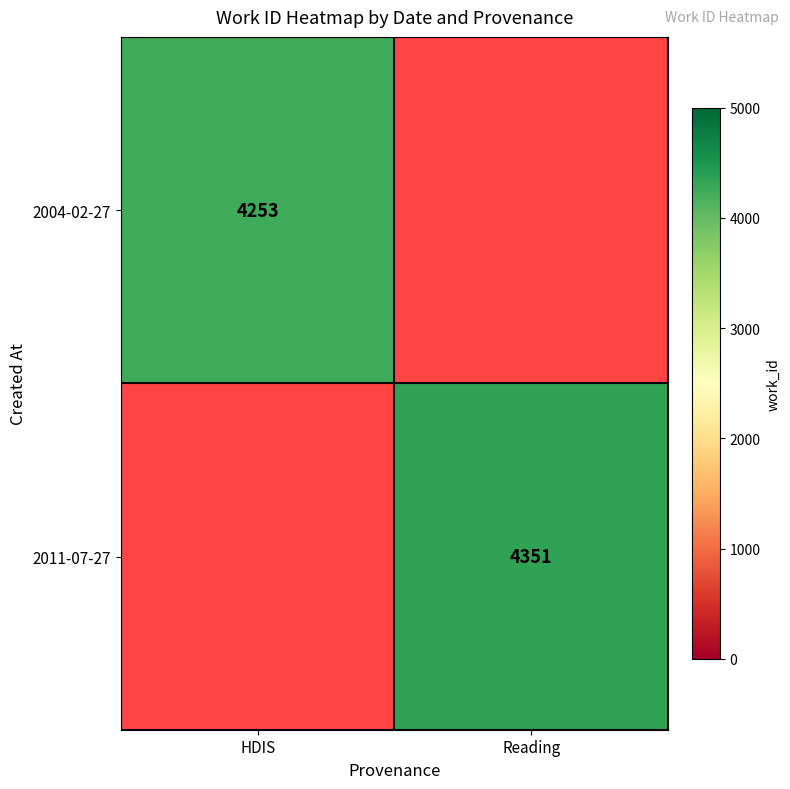

The value of 2011-07-27 at Reading is 7219. True or false?

False